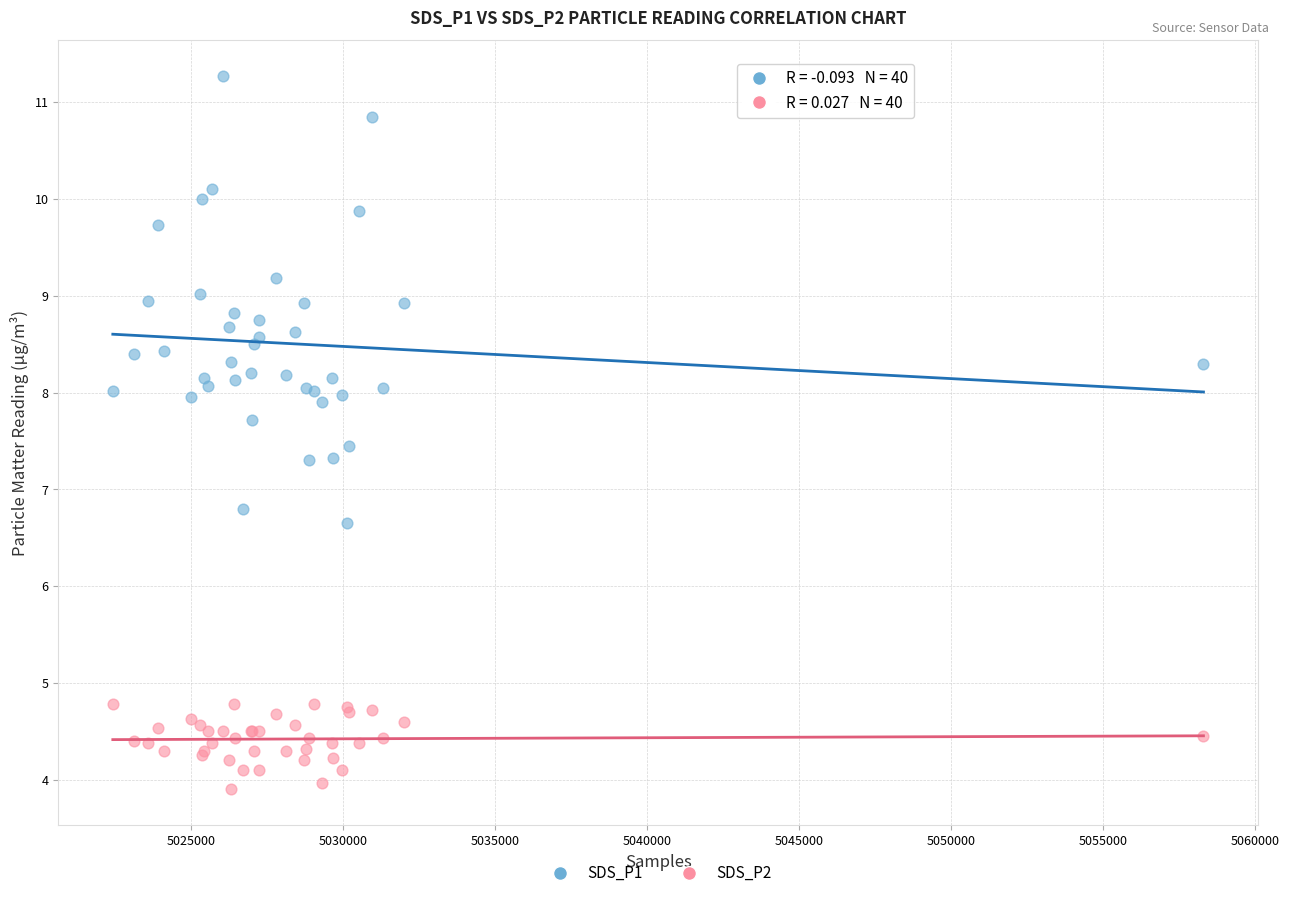

Which series has the largest Y range (max minus min)?

SDS_P1